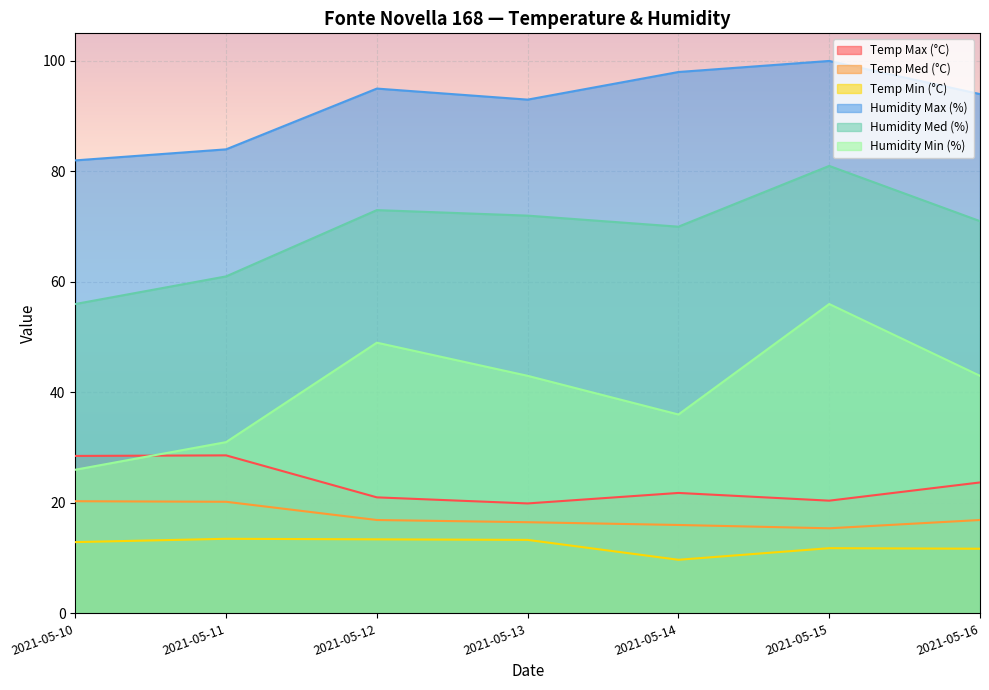

What is the sum of all Temp Max (°C) values?

163.9